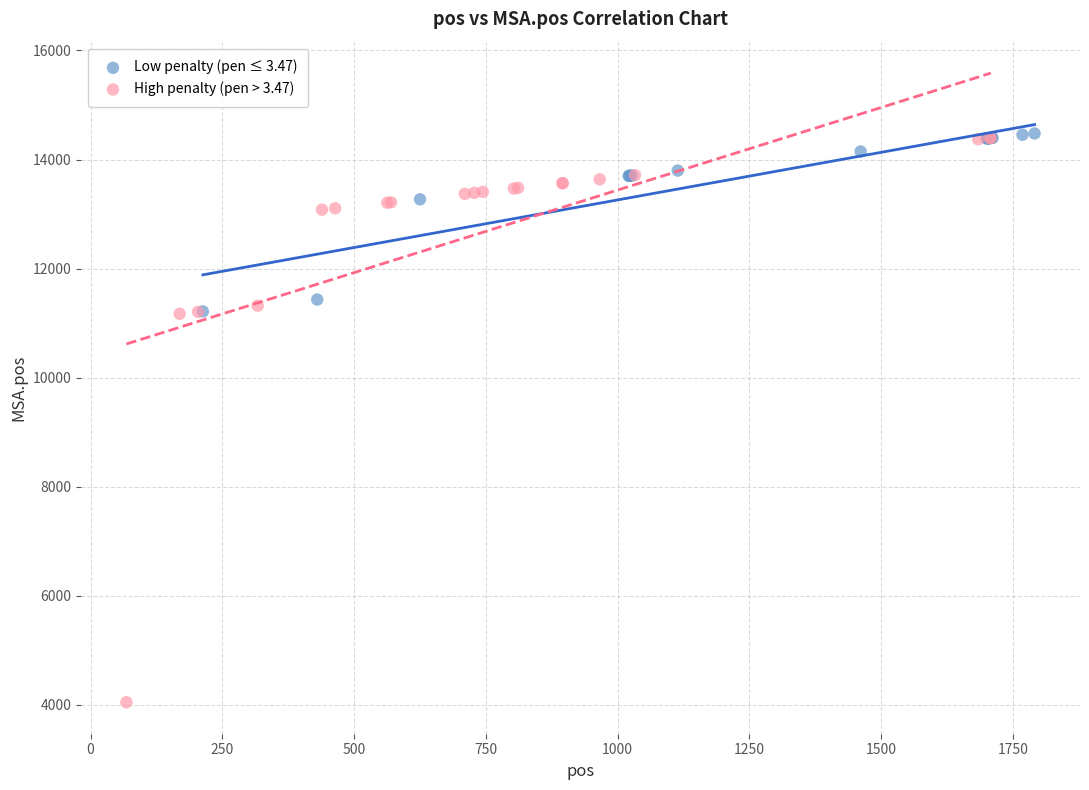

What are all the series names shown in the legend?

Low penalty (pen ≤ 3.47), High penalty (pen > 3.47)